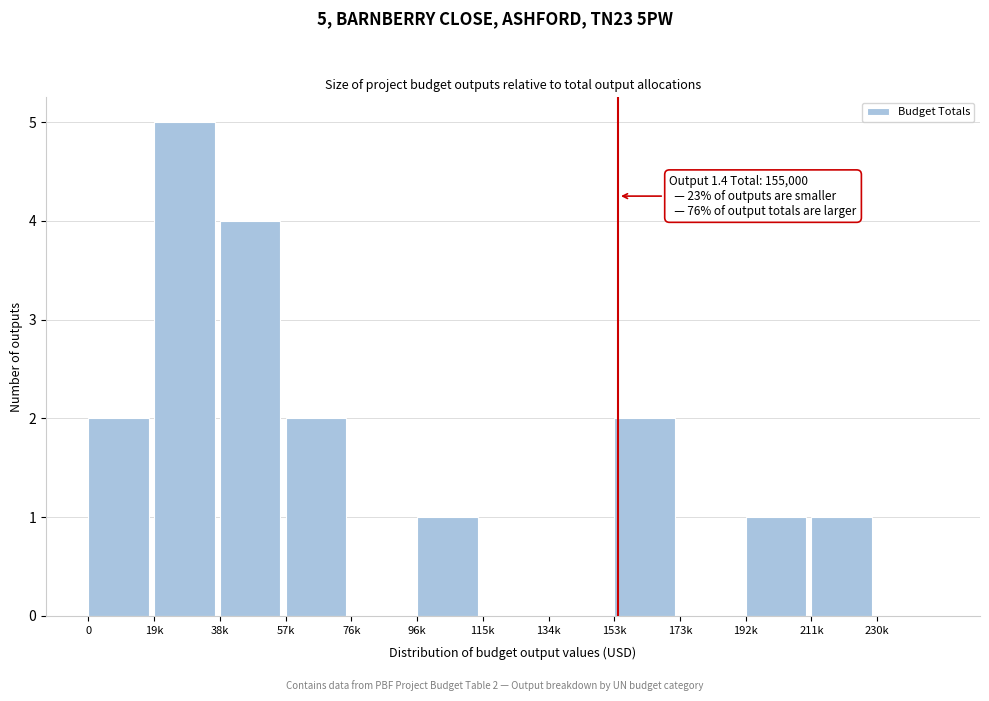

Reading left to right, list all the values displayed in this chart.

0=2	19k=5	38k=4	57k=2	76k=0	96k=1	115k=0	134k=0	153k=2	173k=0	192k=1	211k=1	230k=0